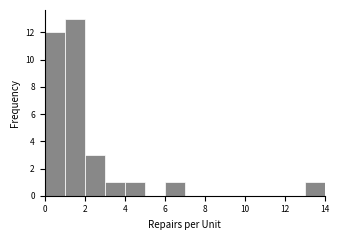

Reading left to right, transcribe this chart: for each bar, give the range it covers on the x-axis and its height. The values are not printed on the chart, so give them approximately, as read against the axis.

0 to 1: 12
1 to 2: 13
2 to 3: 3
3 to 4: 1
4 to 5: 1
5 to 6: 0
6 to 7: 1
7 to 8: 0
8 to 9: 0
9 to 10: 0
10 to 11: 0
11 to 12: 0
12 to 13: 0
13 to 14: 1